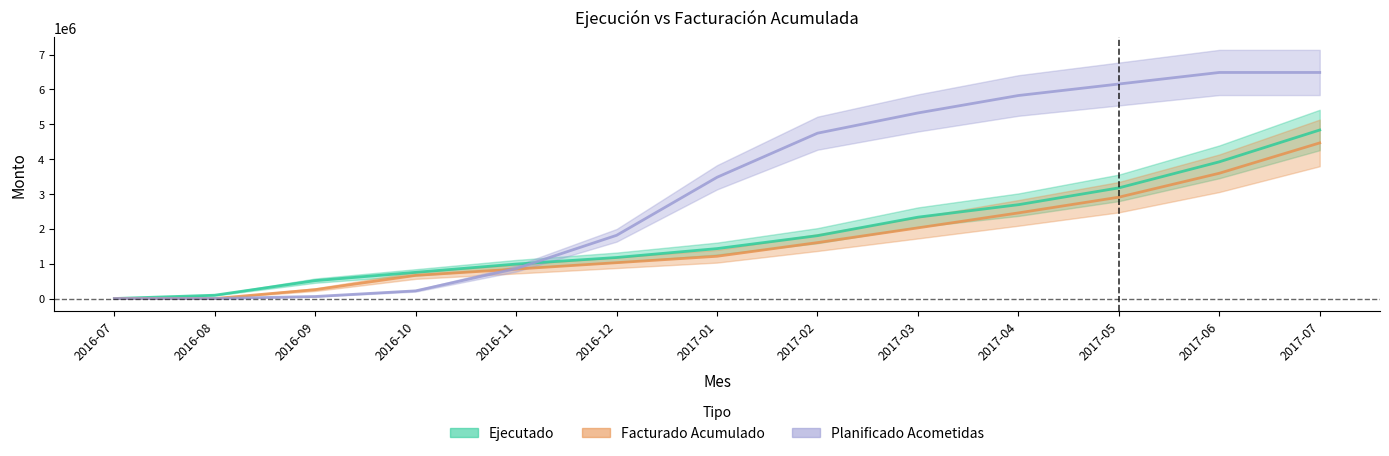

Reading left to right, extract all data points from this chart.

Ejecutado: 0.0	94764.5	513040.5	750849.3	988114.6	1176636.6	1431962.7	1803033.9	2333827.8	2691608.5	3174067.4	3921085.9	4834751.8
Facturado Acumulado: 0.0	0.0	254356.3	663531.5	844417.9	1028017.7	1212176.5	1603953.3	2026868.4	2455902.4	2907066.2	3593480.2	4464270.5
Planificado Acometidas: 0.0	0.0	57676.5	219896.7	858269.8	1813236.8	3478278.7	4743169.1	5323999.1	5824150.6	6154204.2	6485504.2	6485504.2